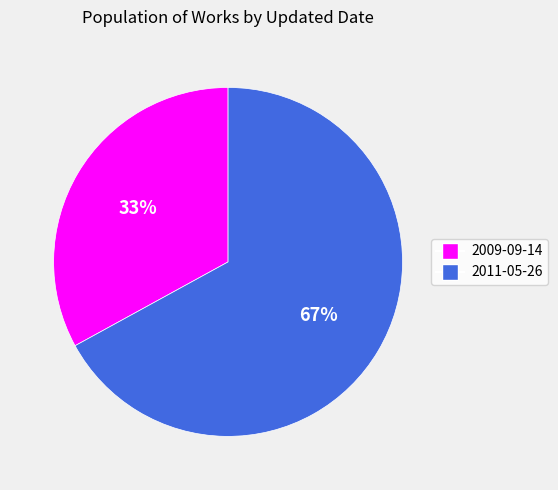

To the nearest percent, what is the average slice percentage?

50%